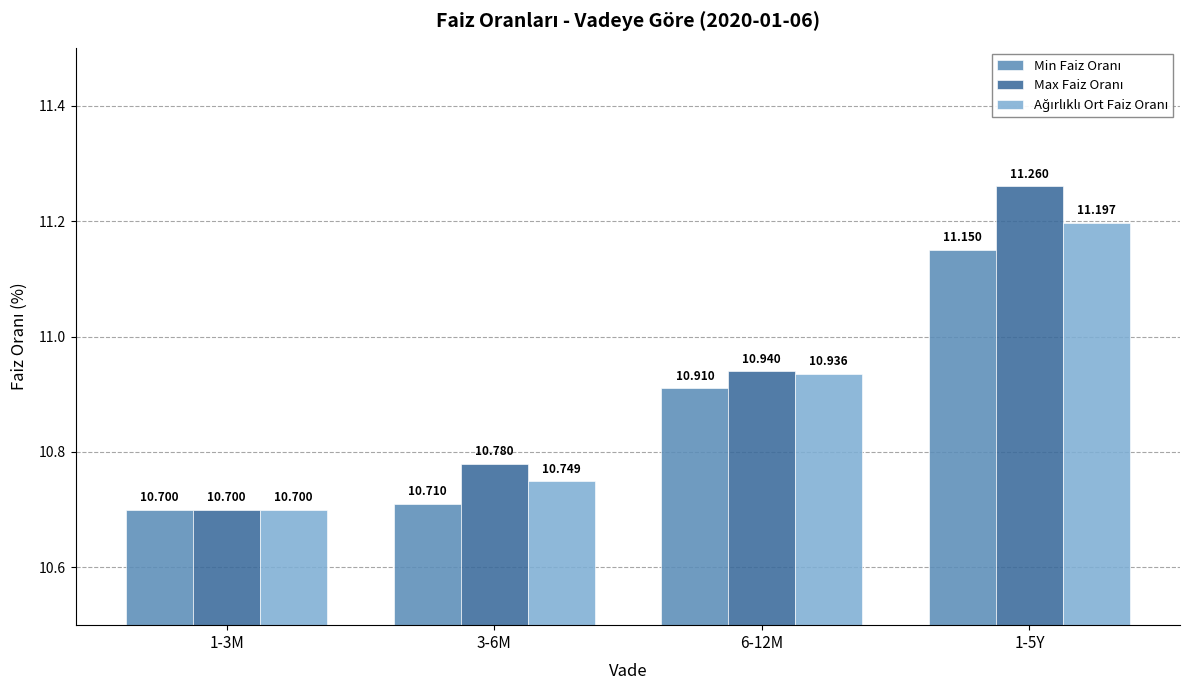

Does the chart contain any negative values?

No